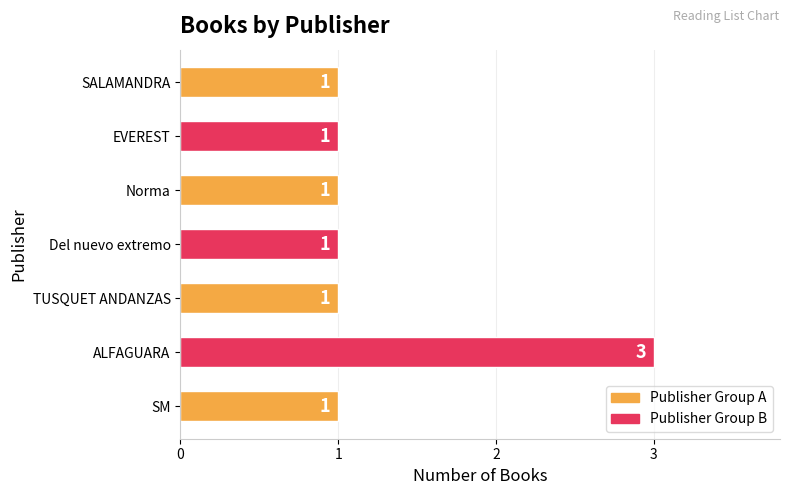

Reading bottom to top, what are all the values shown in this chart?

SM=1	ALFAGUARA=3	TUSQUET ANDANZAS=1	Del nuevo extremo=1	Norma=1	EVEREST=1	SALAMANDRA=1